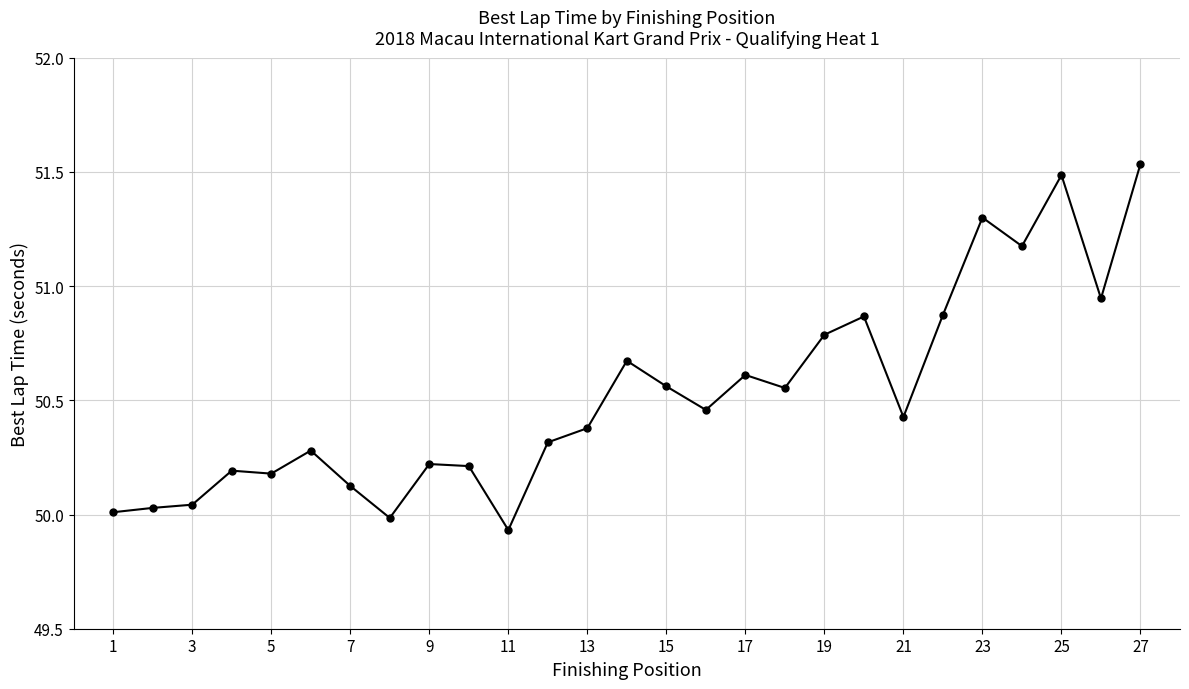

True or false: there are more than 0 points higher than both neighbors.

True